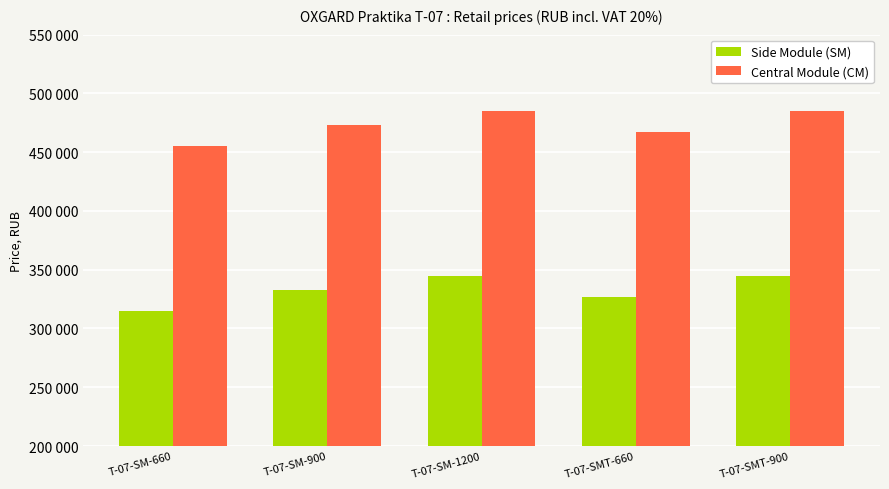

Does the chart contain any negative values?

No